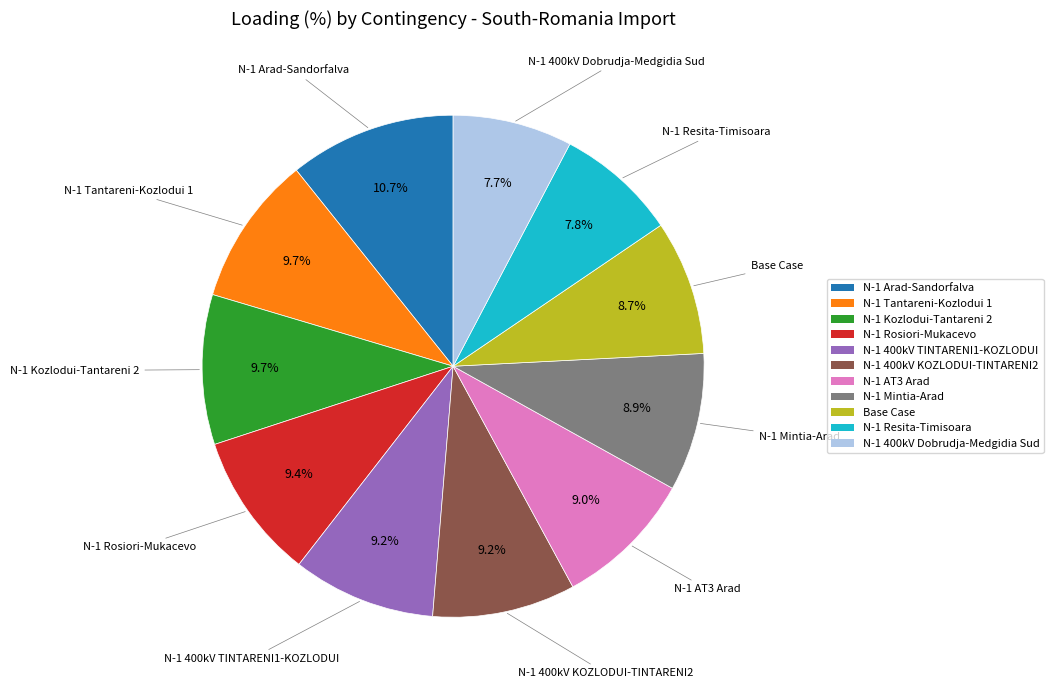

How many segments does this pie chart have?

11